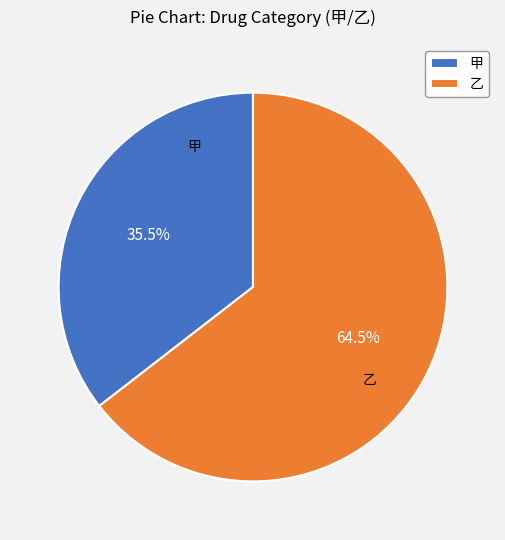

Count the number of slices in the pie.

2